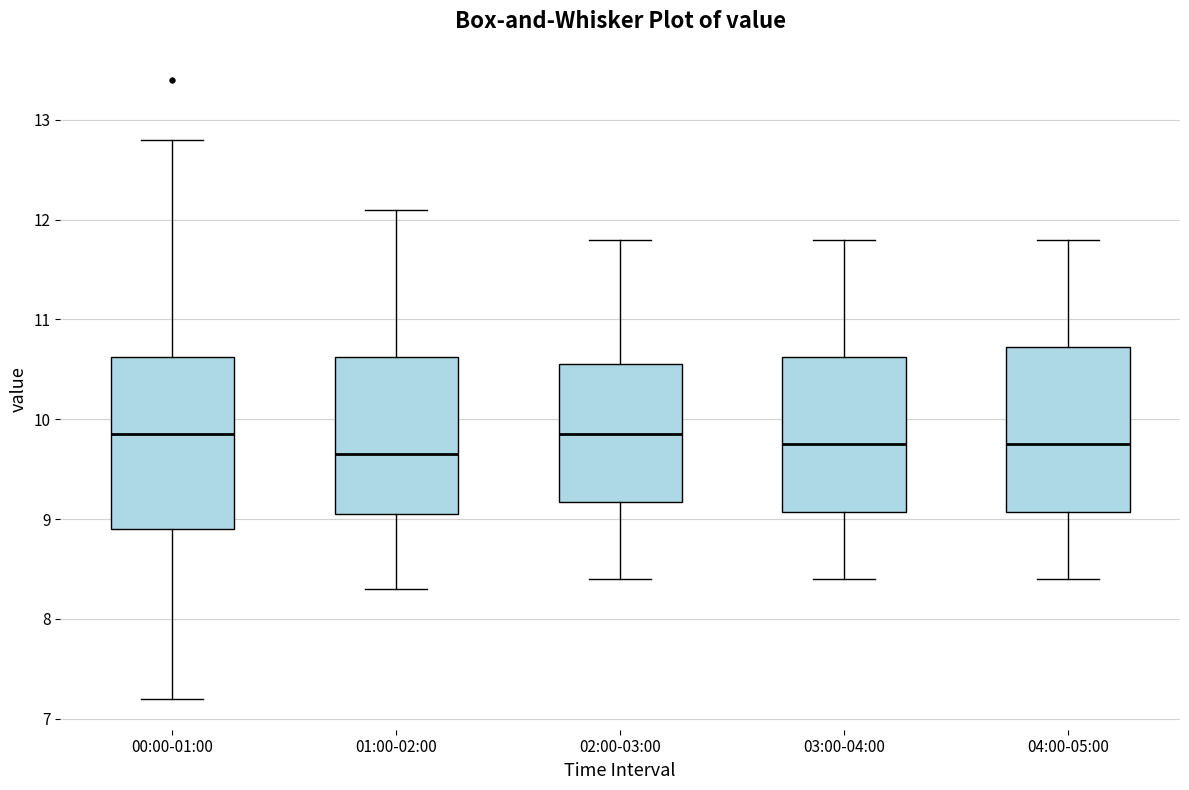

Reading left to right, transcribe this box plot: for each box, give where its median line is, the range the box spans, and where its two whiskers end, as read against the y-axis. The values are not printed on the chart, so give them approximately, as read against the axis.

00:00-01:00: median 9.9, box 8.9 to 10.6, whiskers 7.2 to 12.8
01:00-02:00: median 9.7, box 9.1 to 10.6, whiskers 8.3 to 12.1
02:00-03:00: median 9.9, box 9.2 to 10.6, whiskers 8.4 to 11.8
03:00-04:00: median 9.8, box 9.1 to 10.6, whiskers 8.4 to 11.8
04:00-05:00: median 9.8, box 9.1 to 10.7, whiskers 8.4 to 11.8